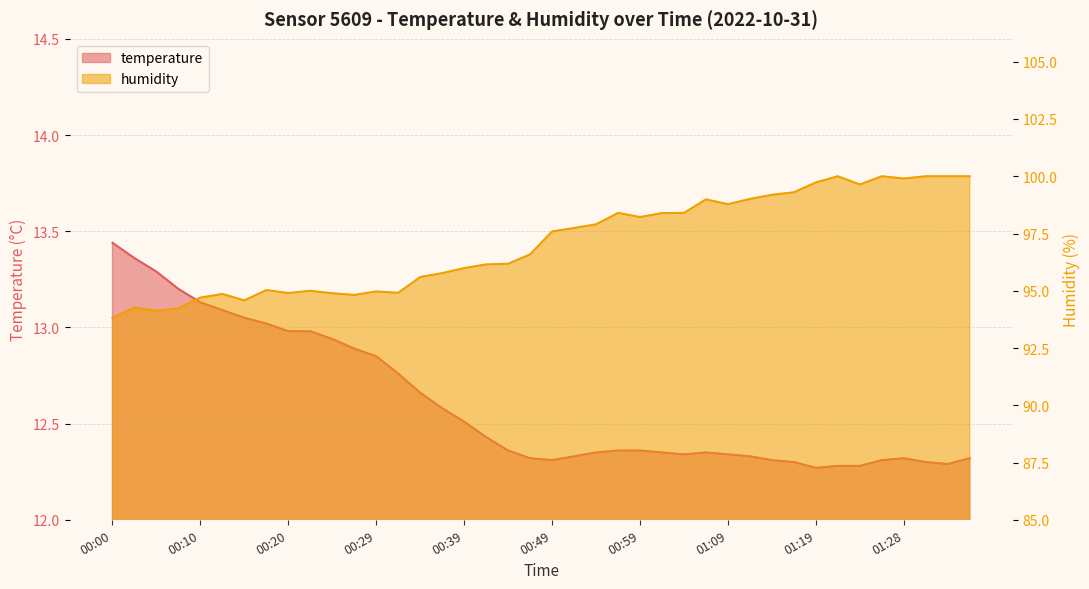

What is the sum of the humidity values at 00:15 and 00:59?

192.8